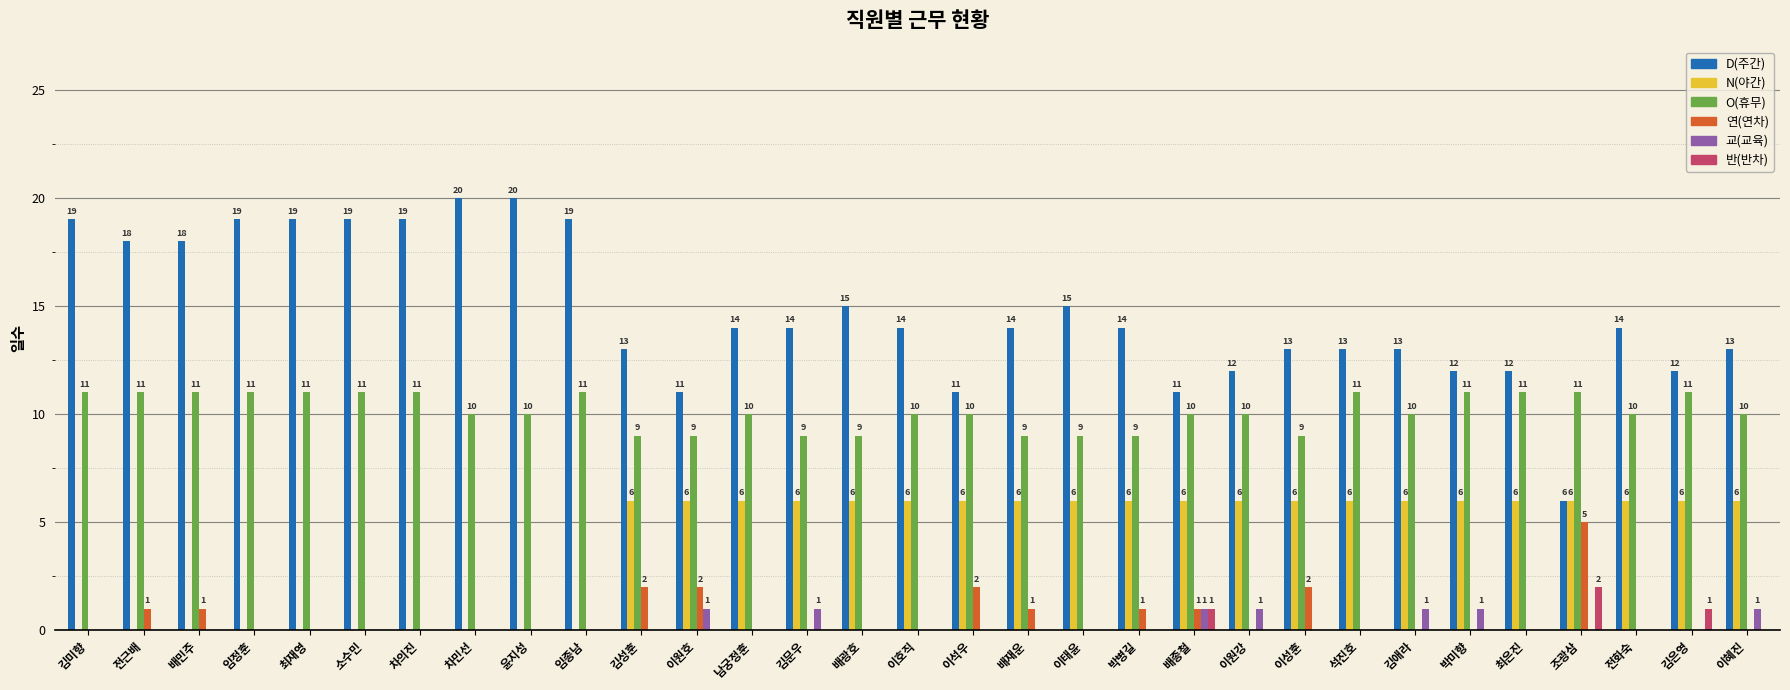

At which label does D(주간) first exceed 14?

김미향